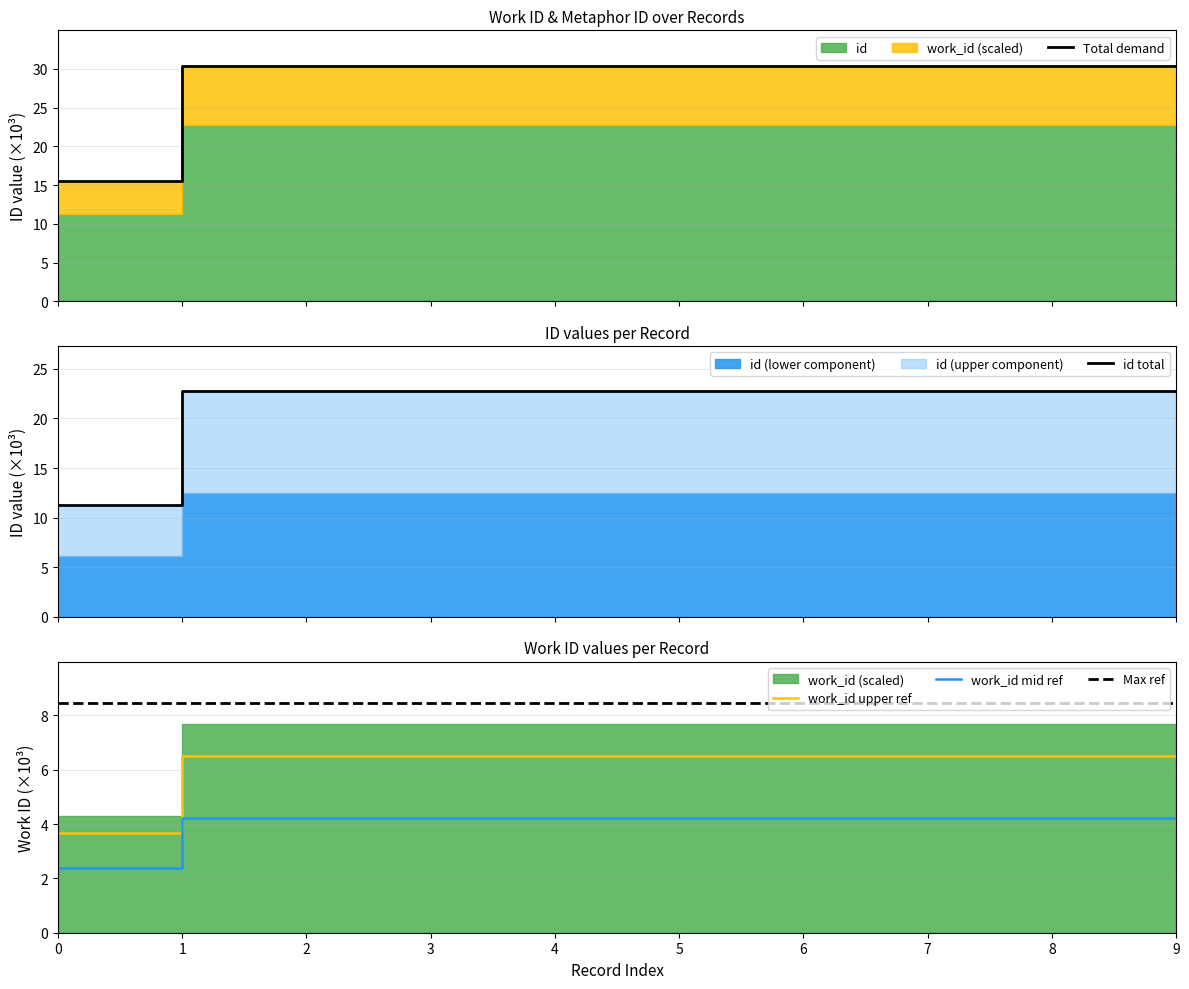

True or false: work_id mid ref and Max ref intersect in this chart.

False